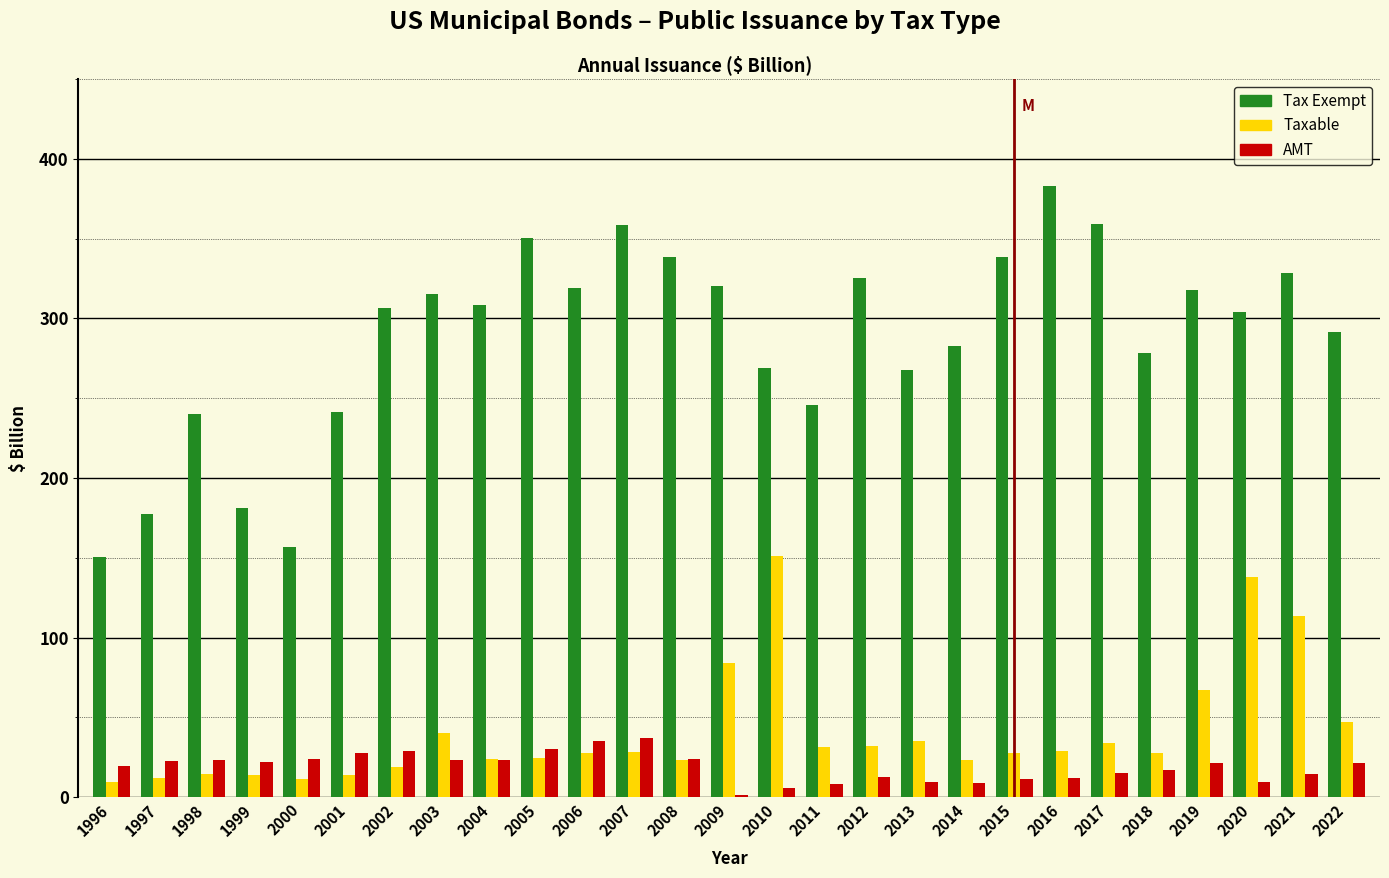

What is the total value across all series at 1997?

212.2